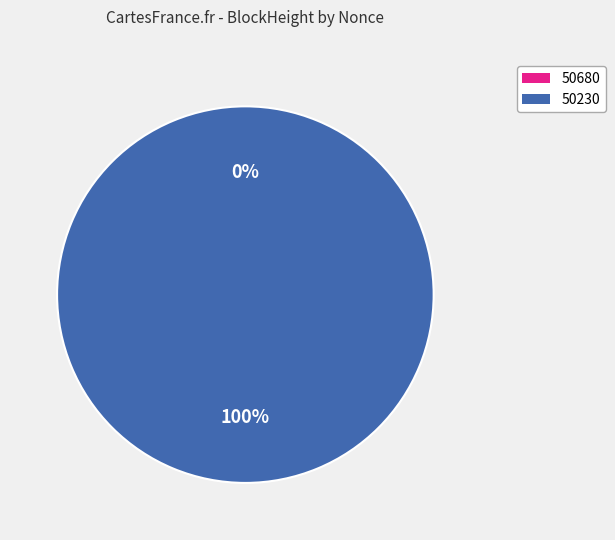

Which slice is the smallest?

50680